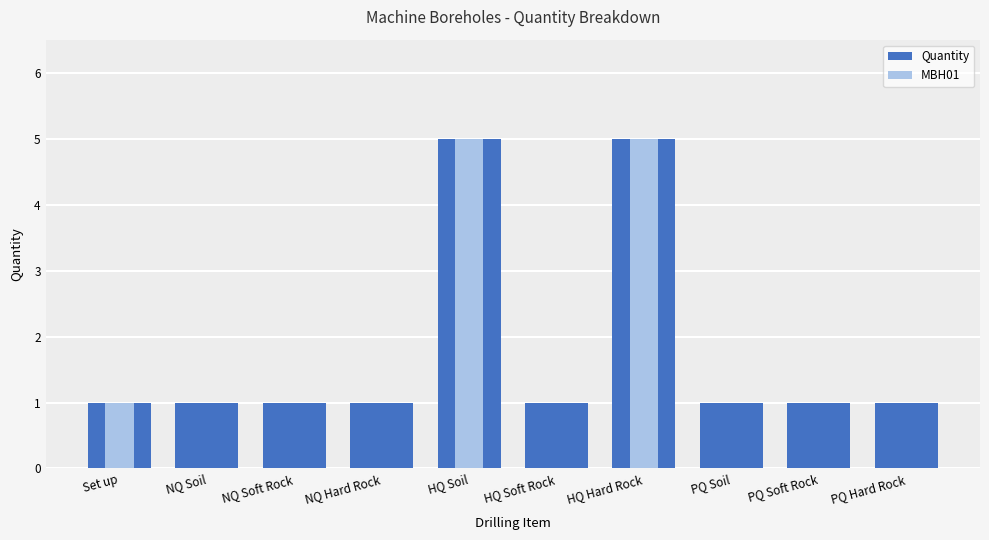

Rank the series at NQ Hard Rock from lowest to highest value.

MBH01, Quantity